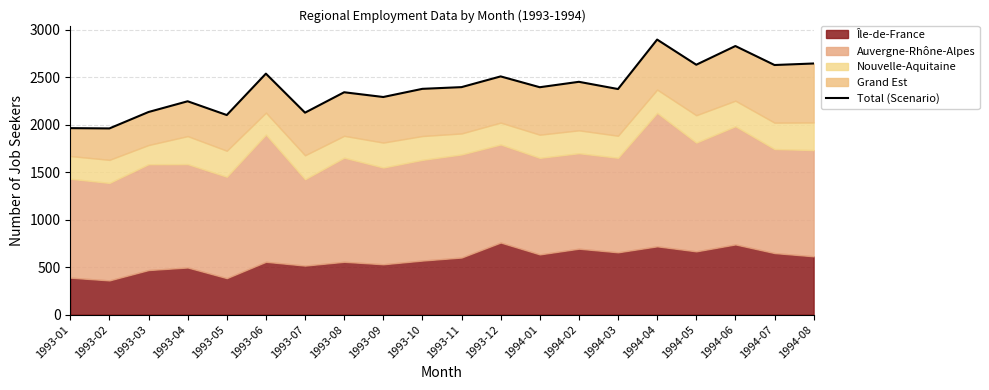

What is the greatest value displayed?

2897